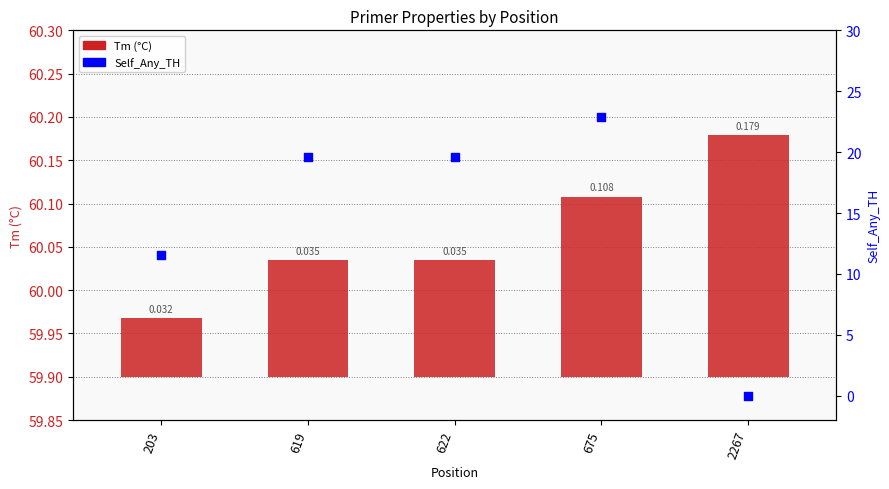

What are all the series names shown in the legend?

Tm (°C), Self_Any_TH